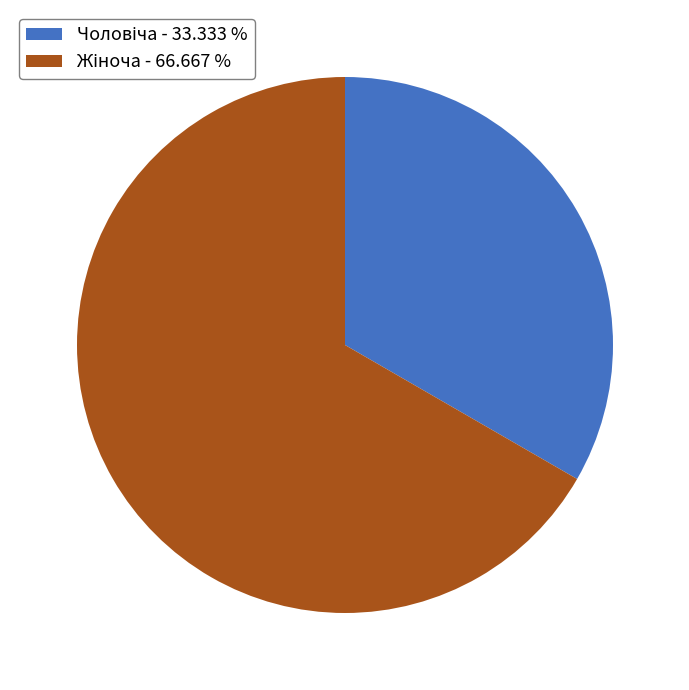

Is there any slice that represents more than half of the pie?

Yes